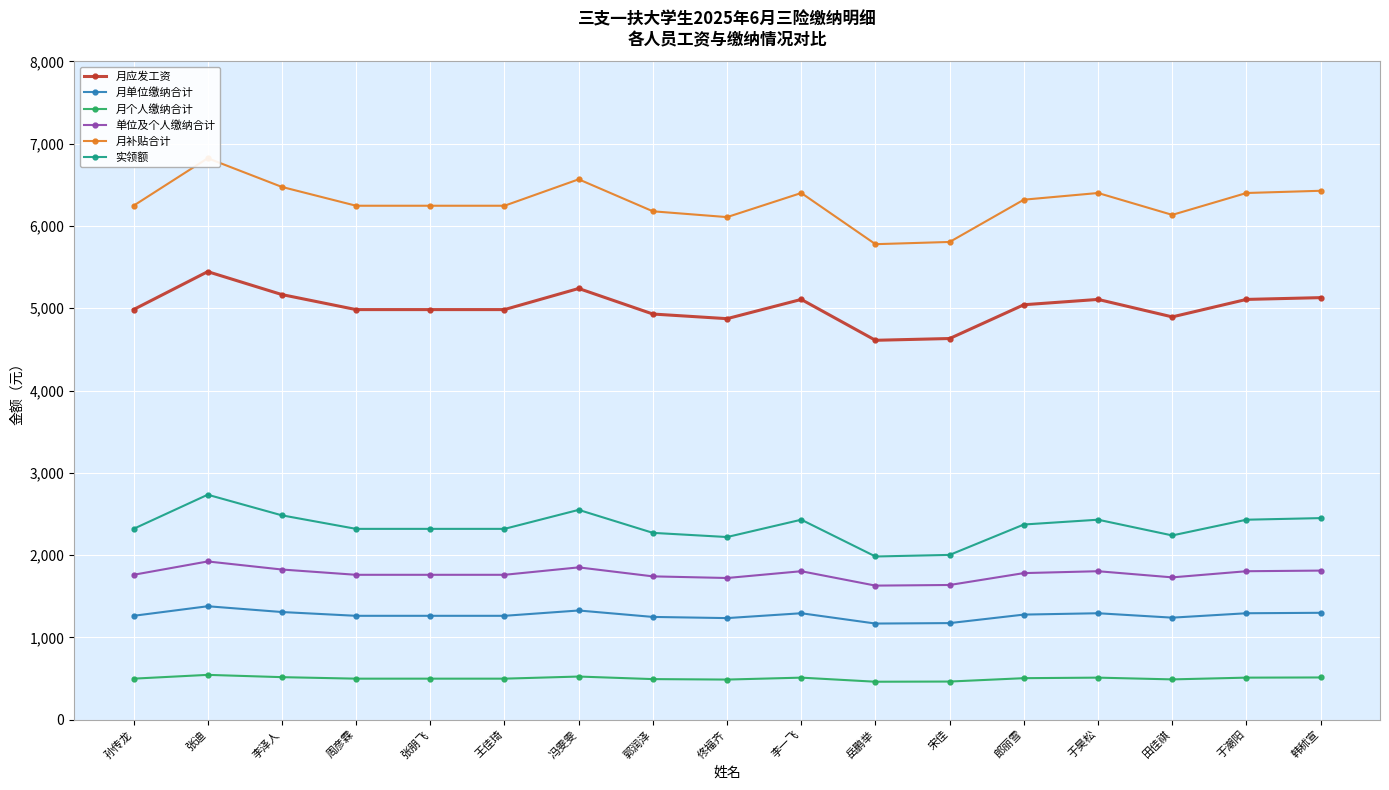

List the labels in order of 月个人缴纳合计 value, smallest first.

岳鹏举, 宋佳, 佟福齐, 田佳祺, 郭润泽, 孙传龙, 周彦霖, 张朋飞, 王佳琦, 郎丽雪, 李一飞, 于昊松, 于潮阳, 韩秫宣, 李泽人, 冯雯雯, 张迪